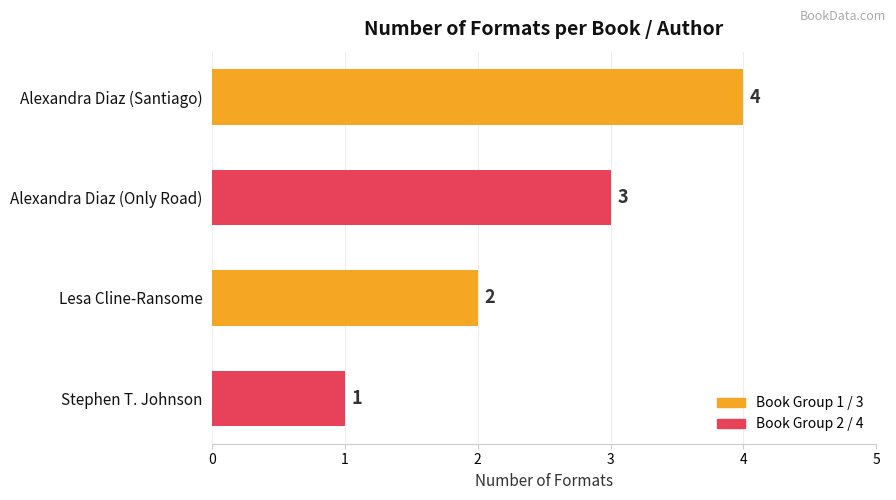

Approximately how many times larger is the value at Alexandra Diaz (Only Road) compared to Lesa Cline-Ransome?

1.5